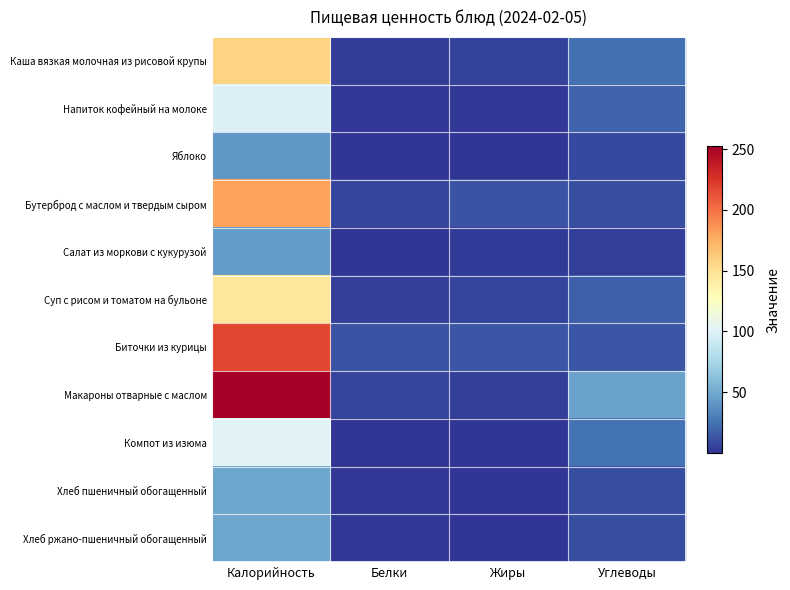

What is the smallest value displayed?

0.1